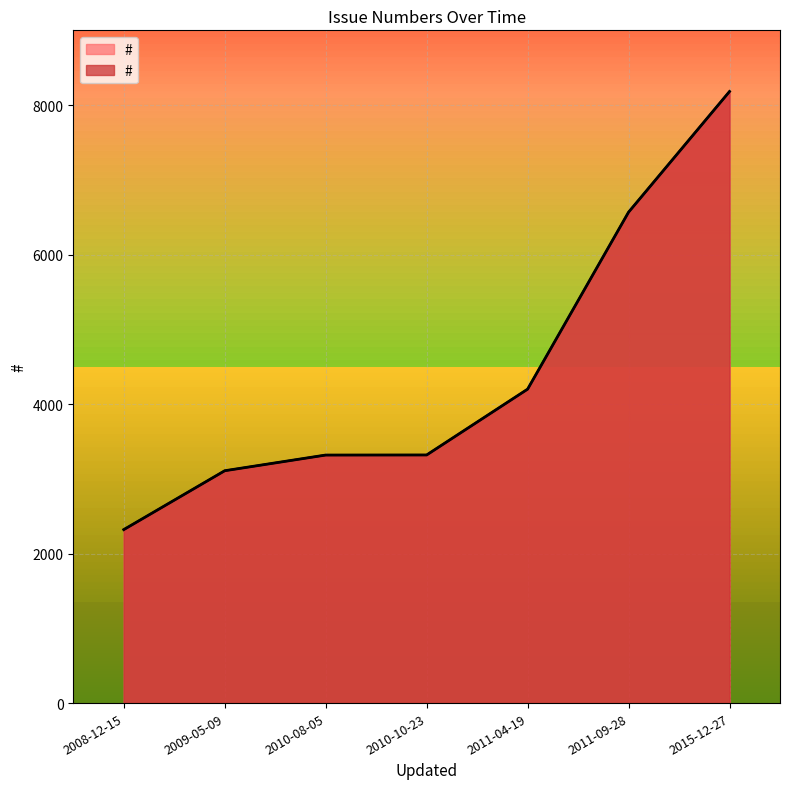

Count the number of values greater than 3321.

3